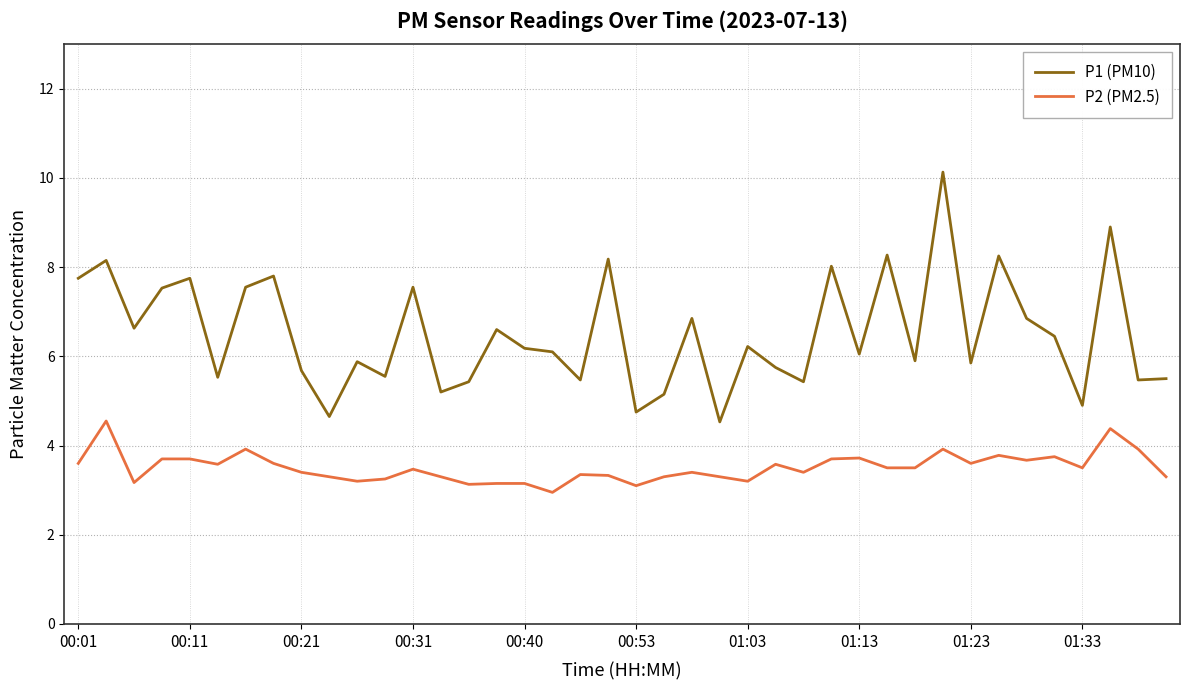

What is the lowest value of the P1 (PM10) series?

4.5